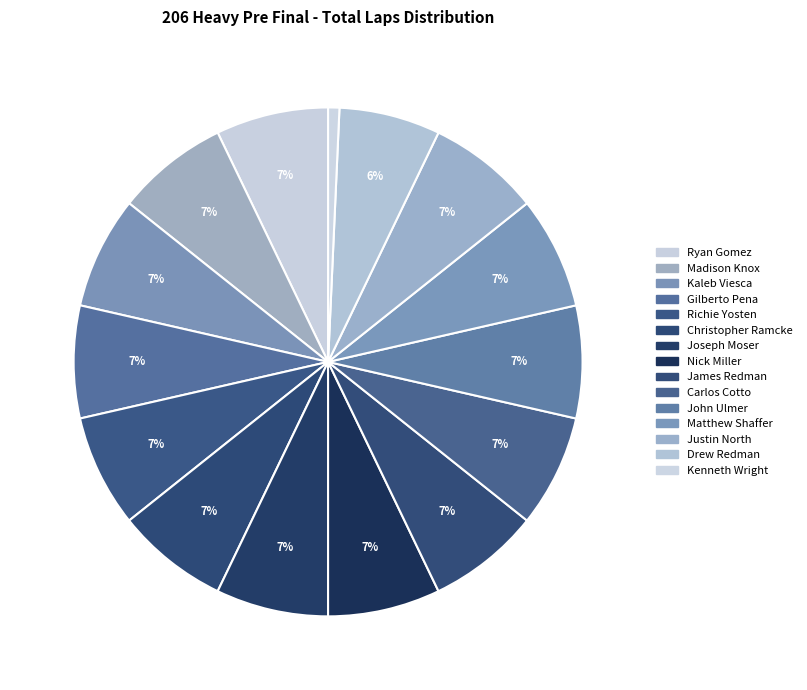

To the nearest percent, what is the average slice percentage?

7%